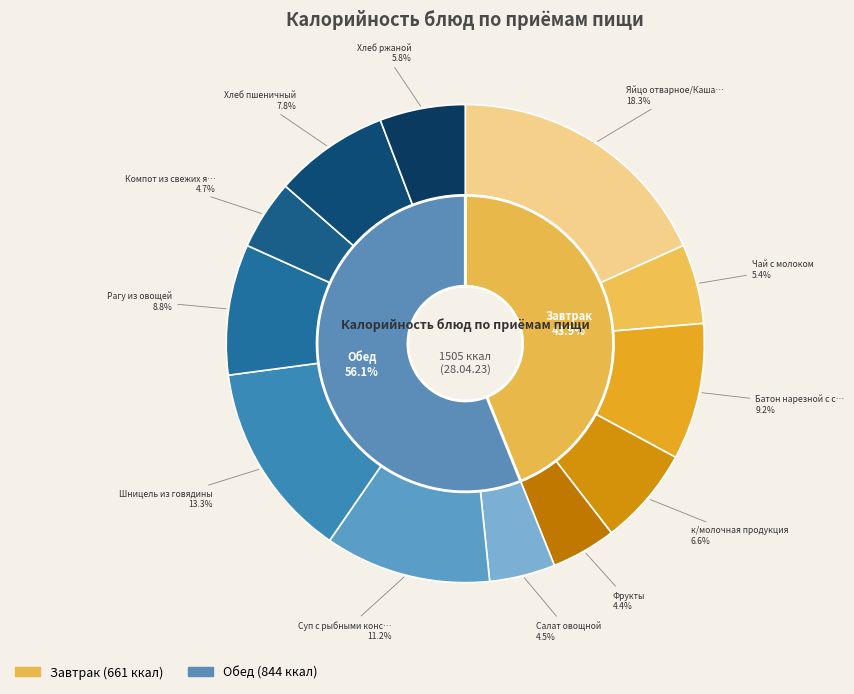

Which has a higher value, Шницель из говядины or к/молочная продукция?

Шницель из говядины